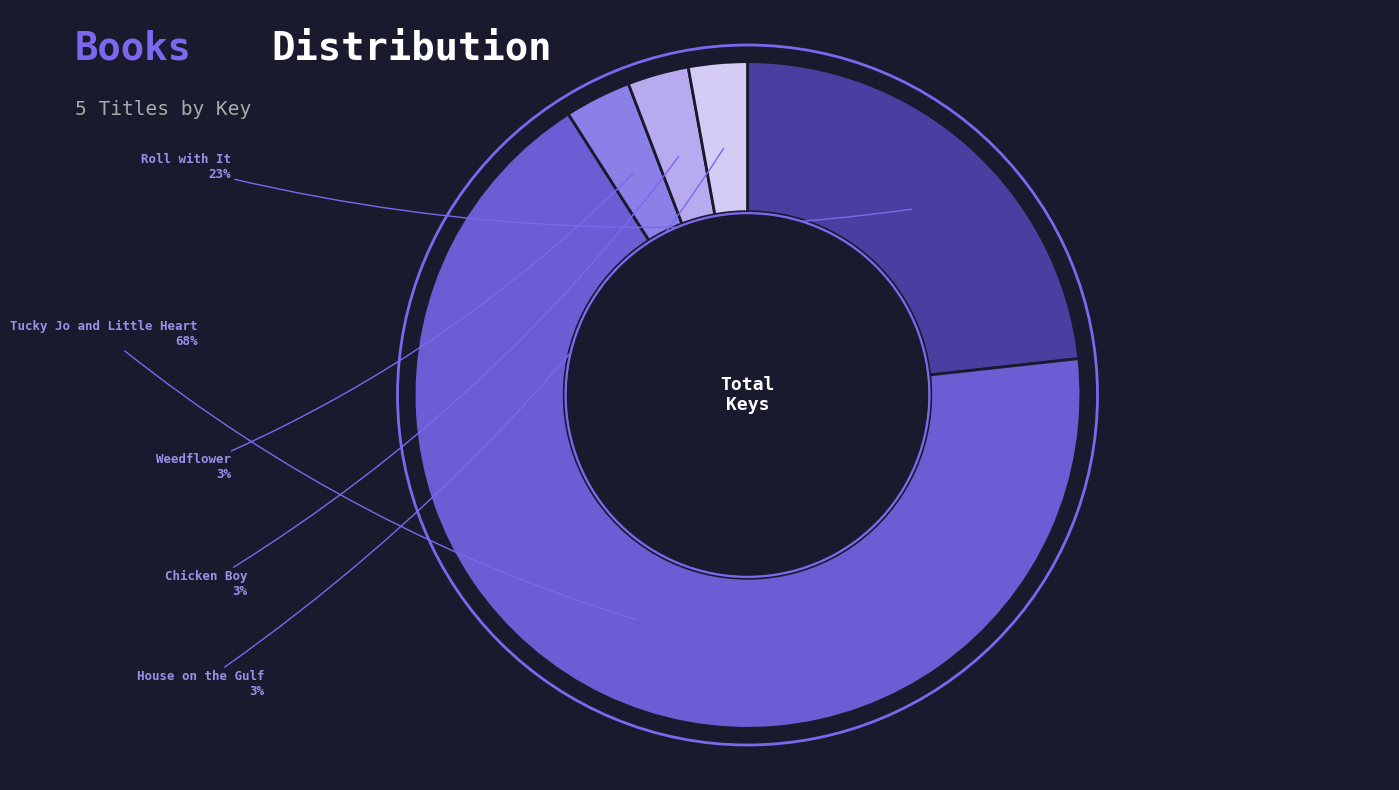

Which slice is the largest?

Tucky Jo and Little Heart